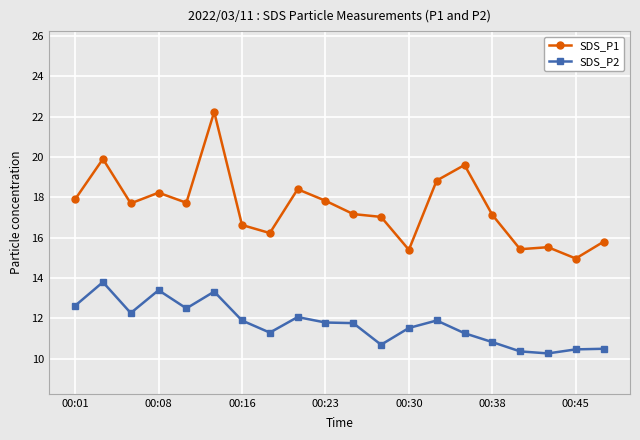

Which series has the largest range (max minus min)?

SDS_P1